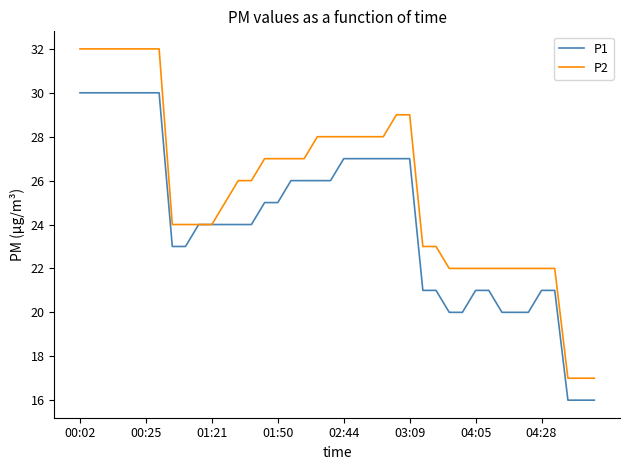

Does the chart display data point markers on the line(s)?

No